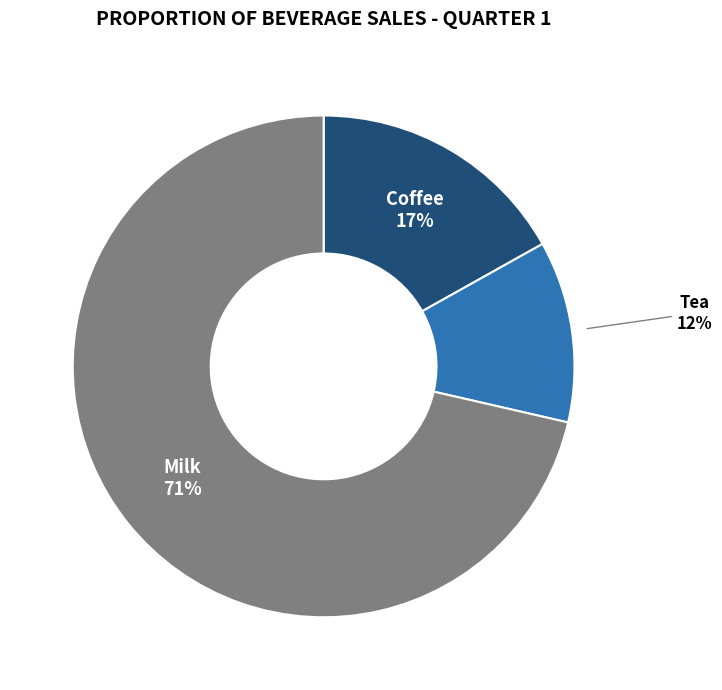

Is it true that Coffee is 11% of the pie?

False